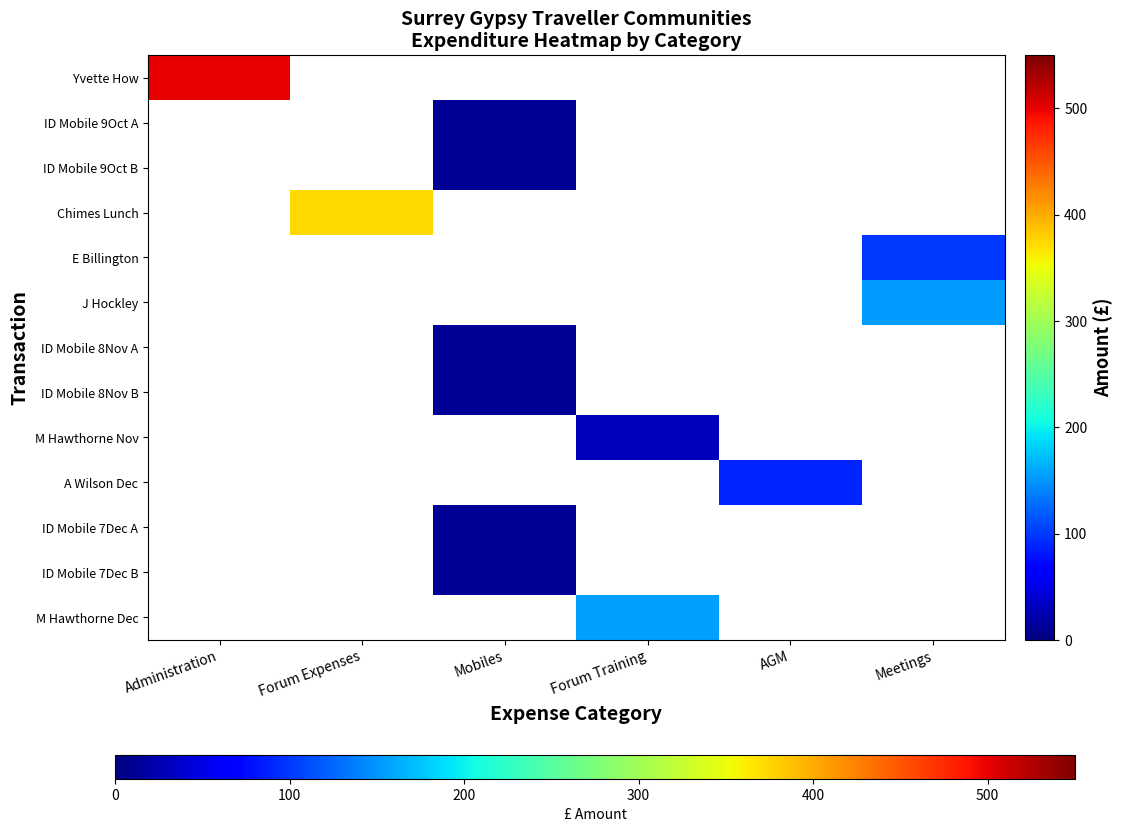

Which label corresponds to the smallest value in the chart?

Mobiles